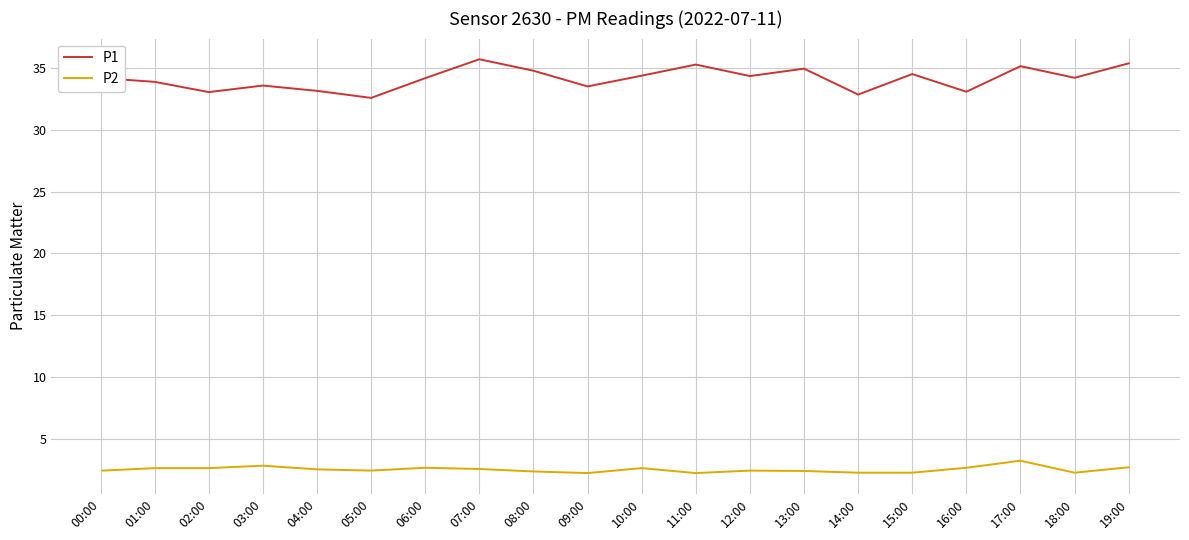

Is this an area chart (filled region under the line)?

No